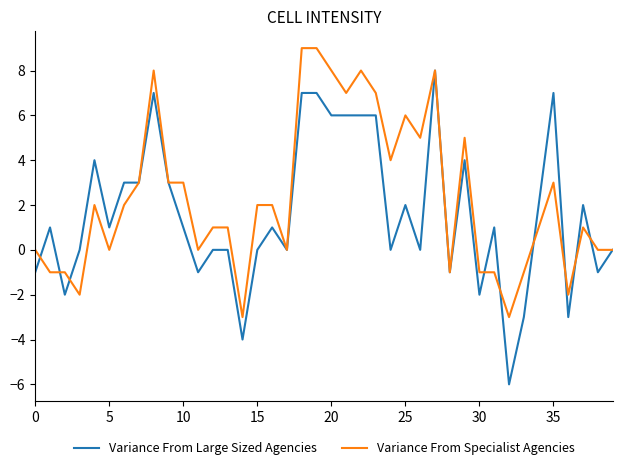

Reading left to right, what are all the values shown in this chart?

Variance From Large Sized Agencies: -1	1	-2	0	4	1	3	3	7	3	1	-1	0	0	-4	0	1	0	7	7	6	6	6	6	0	2	0	8	-1	4	-2	1	-6	-3	2	7	-3	2	-1	0
Variance From Specialist Agencies: 0	-1	-1	-2	2	0	2	3	8	3	3	0	1	1	-3	2	2	0	9	9	8	7	8	7	4	6	5	8	-1	5	-1	-1	-3	-1	1	3	-2	1	0	0